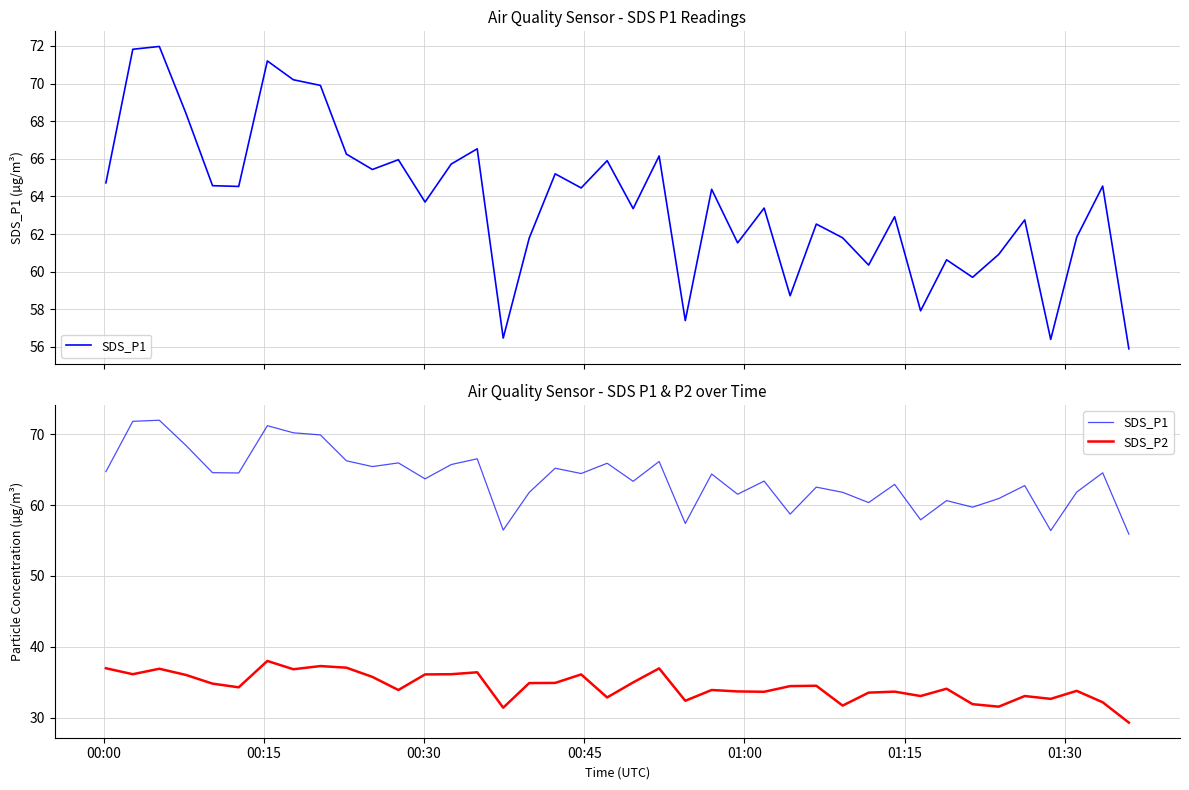

Where does the SDS_P1 series first go above 64?

00:00